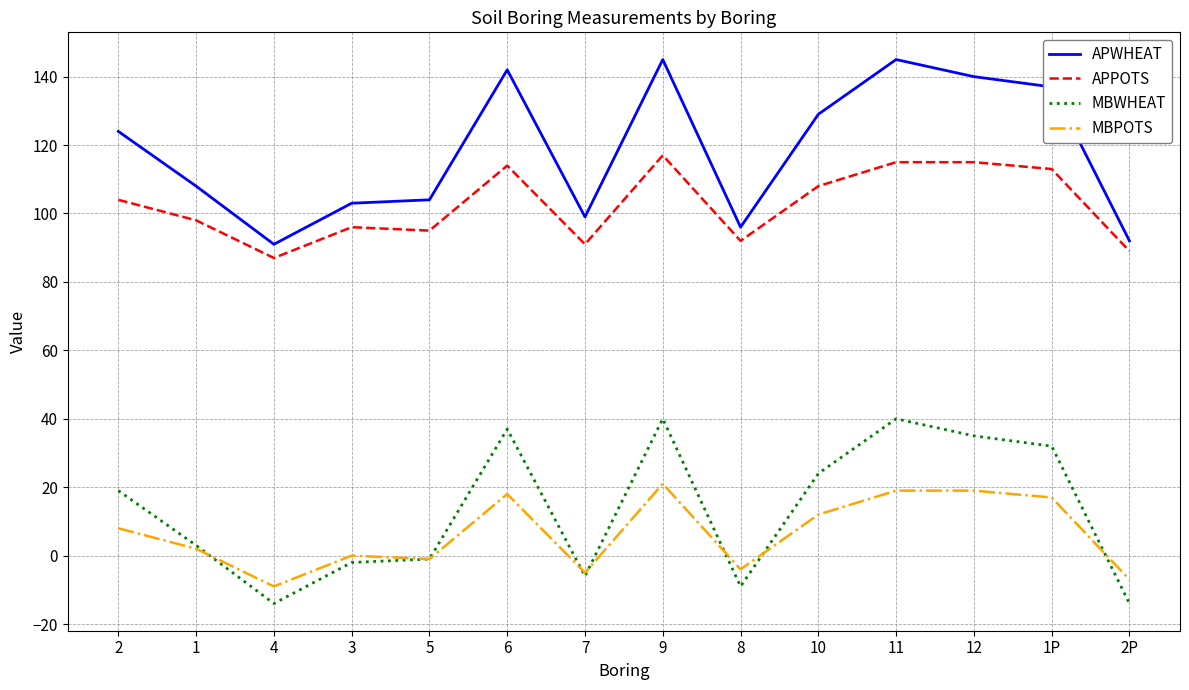

What is the lowest value of the APWHEAT series?

91